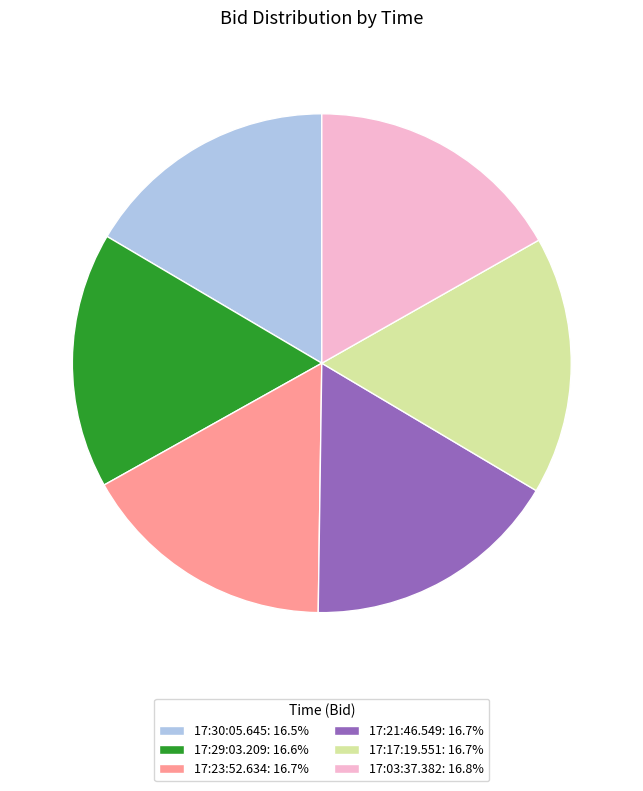

Does any single category account for the majority?

No